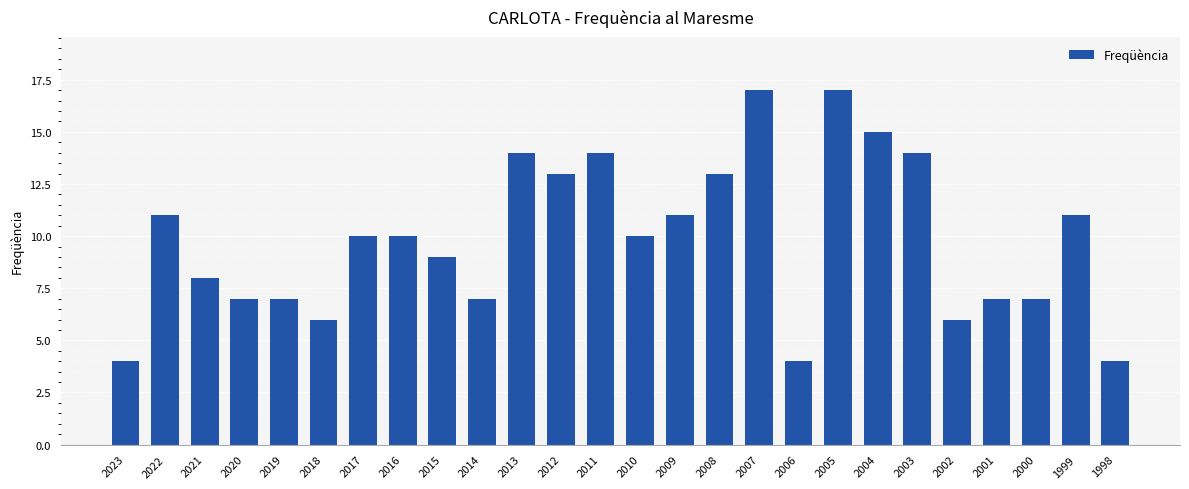

Reading right to left, list all the values displayed in this chart.

1998=4	1999=11	2000=7	2001=7	2002=6	2003=14	2004=15	2005=17	2006=4	2007=17	2008=13	2009=11	2010=10	2011=14	2012=13	2013=14	2014=7	2015=9	2016=10	2017=10	2018=6	2019=7	2020=7	2021=8	2022=11	2023=4